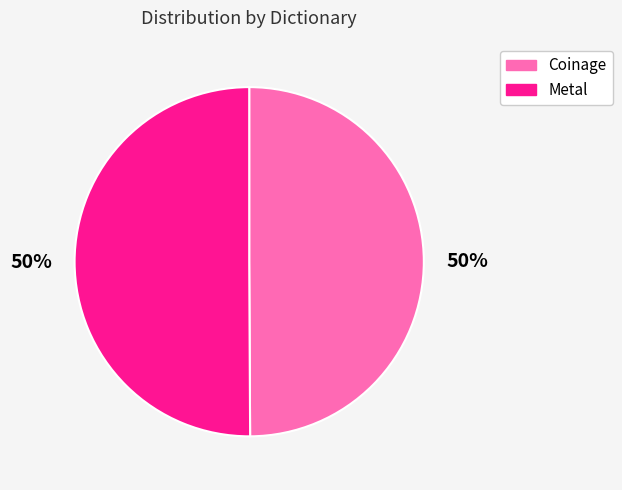

How many segments does this pie chart have?

2